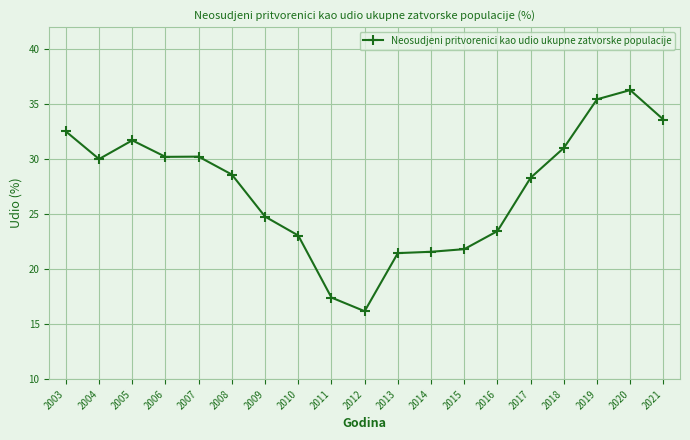

Which category has the lowest value across all series?

2012